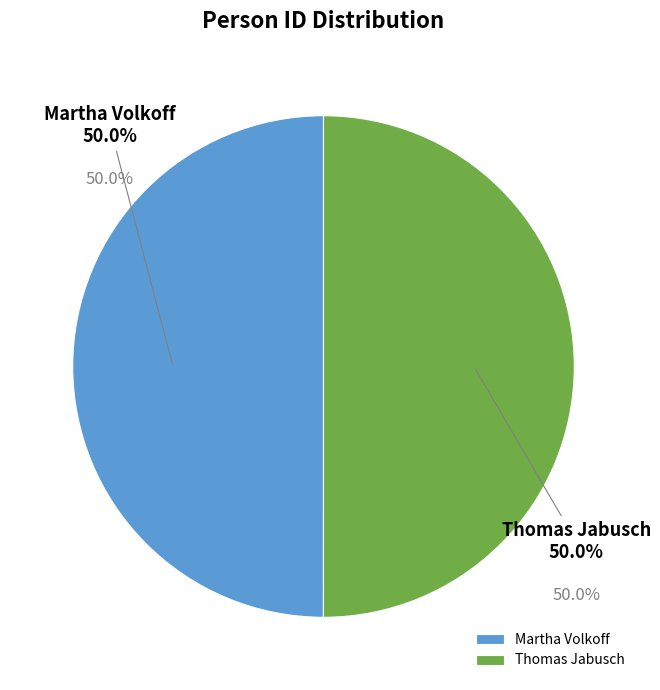

The Martha Volkoff slice represents 50% of the pie. True or false?

True